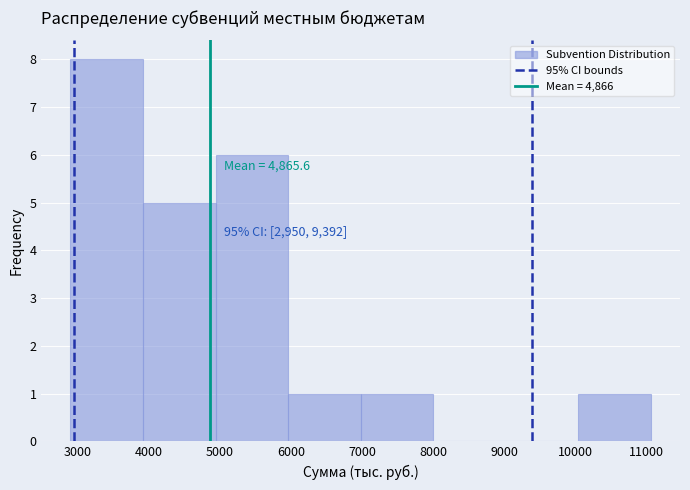

Over which range of the x-axis is the bar tallest?

2900 to 3900